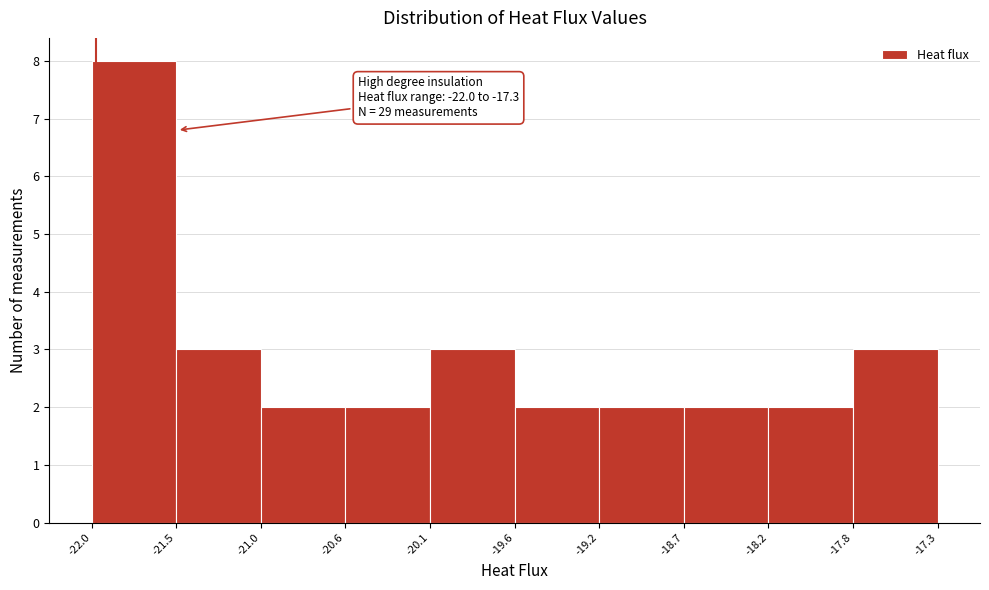

Which range on the x-axis has the tallest bar?

-22.0 to -21.5